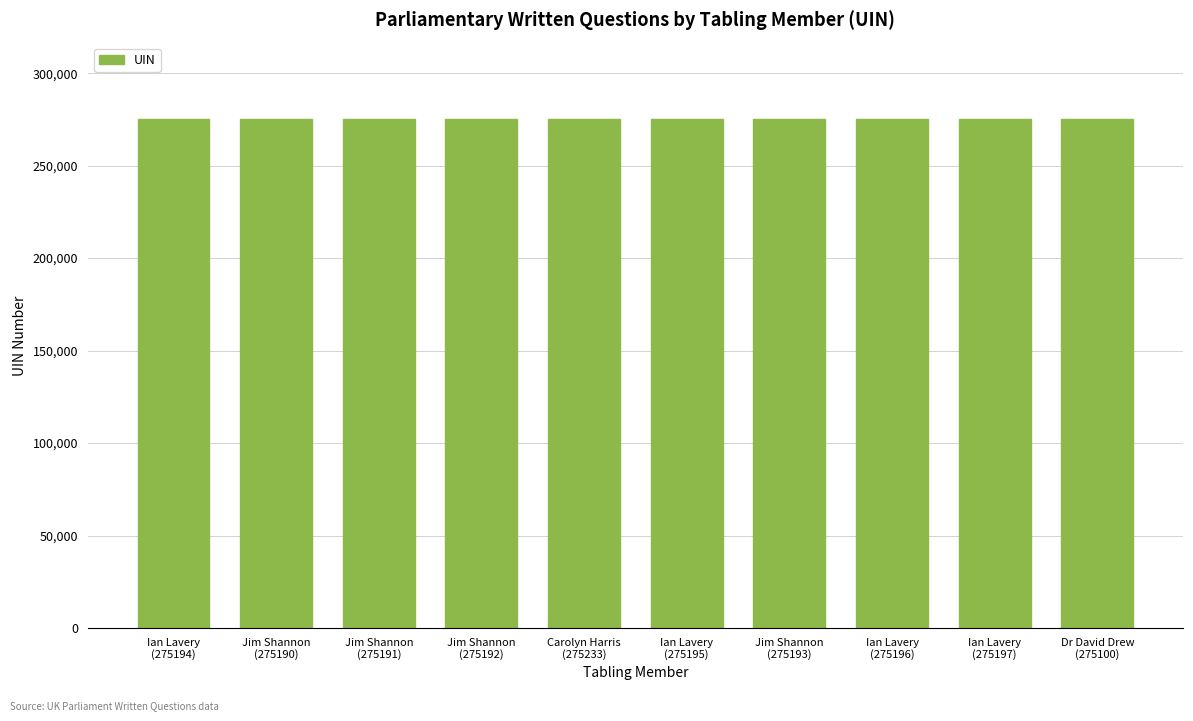

What is the greatest value displayed?

275233